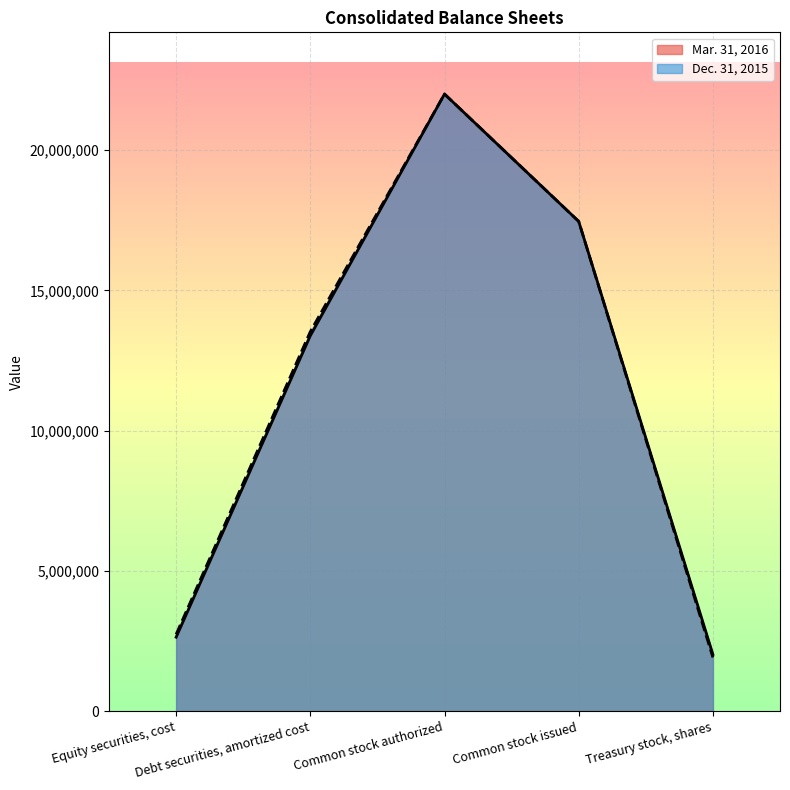

How many series are shown in this chart?

2